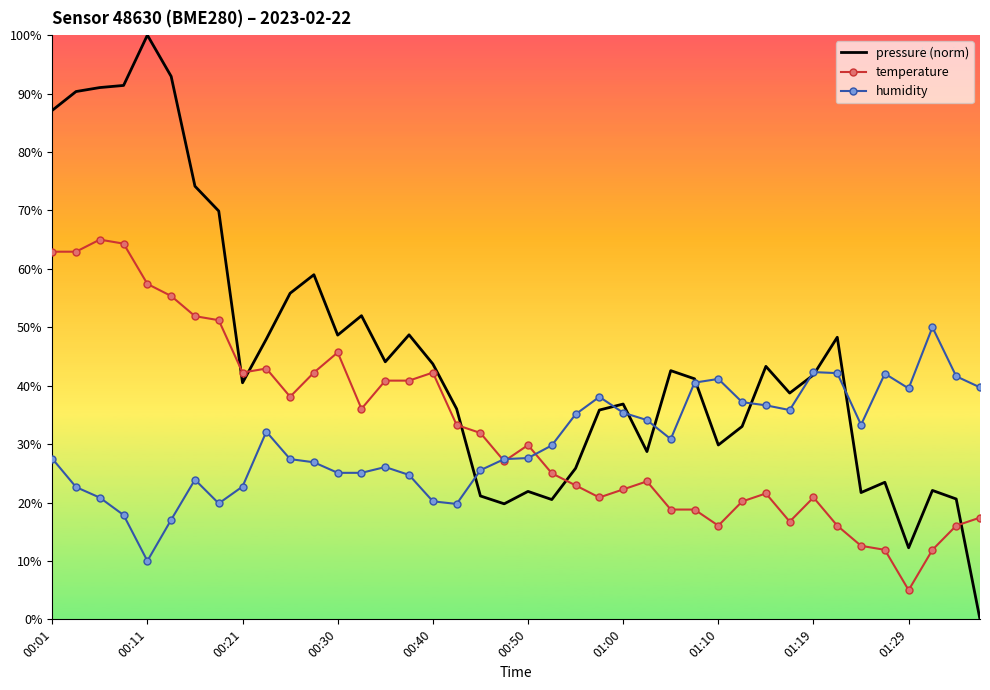

What is the greatest value displayed?

100.0